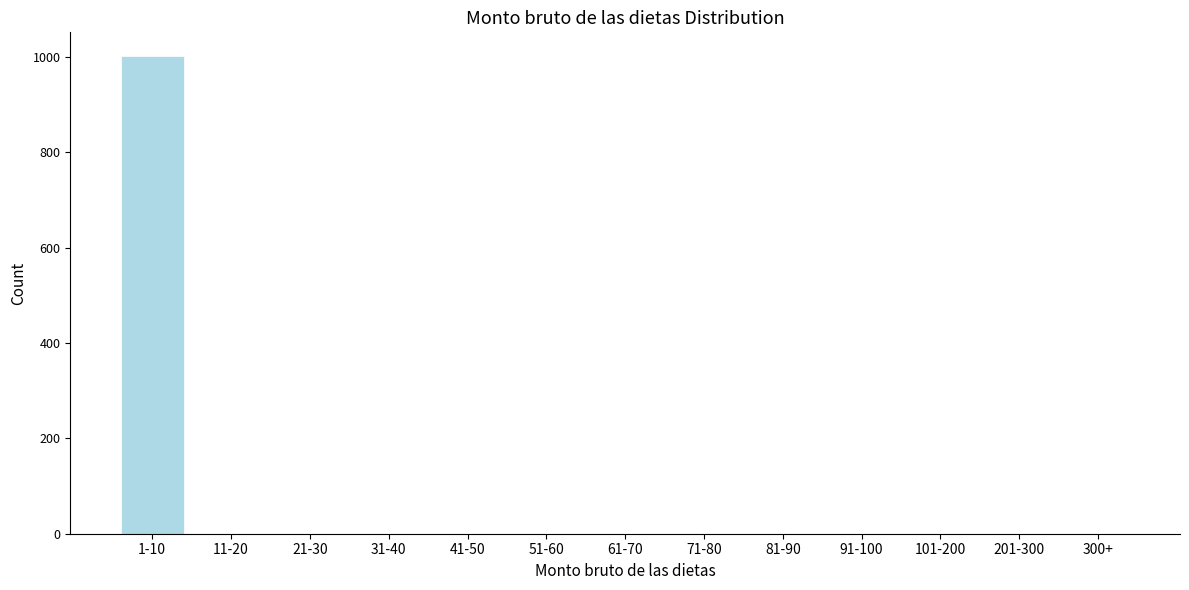

Reading right to left, extract all data points from this chart.

300+=0	201-300=0	101-200=0	91-100=0	81-90=0	71-80=0	61-70=0	51-60=0	41-50=0	31-40=0	21-30=0	11-20=0	1-10=1002